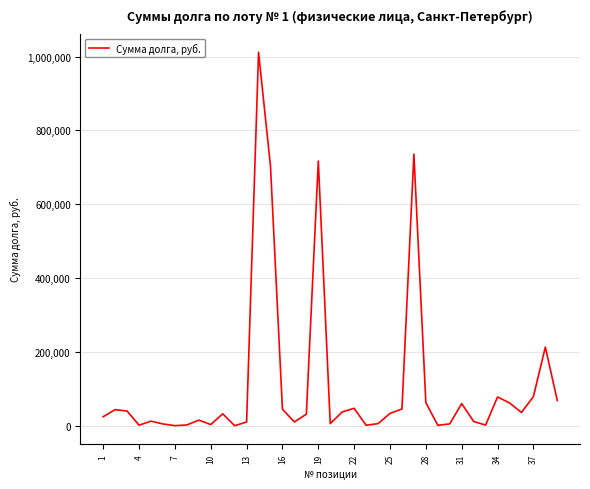

What is the difference between the maximum and minimum values?

1011433.2